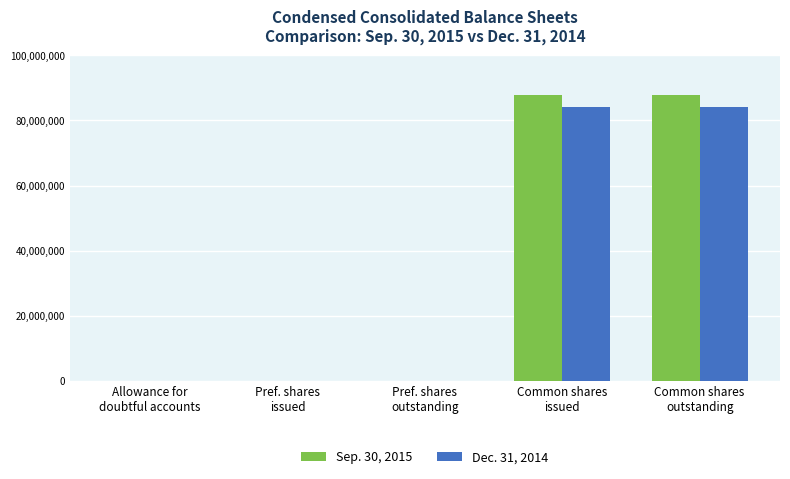

What is the maximum value shown in the chart?

87762853